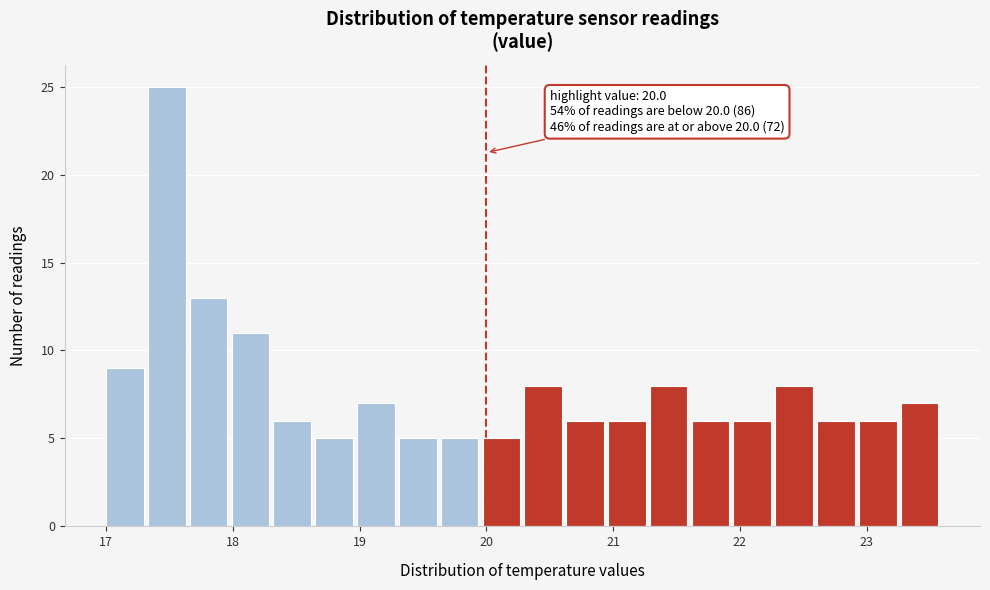

Read against the x-axis, roughly where is the centre of the tallest bar?

17.5